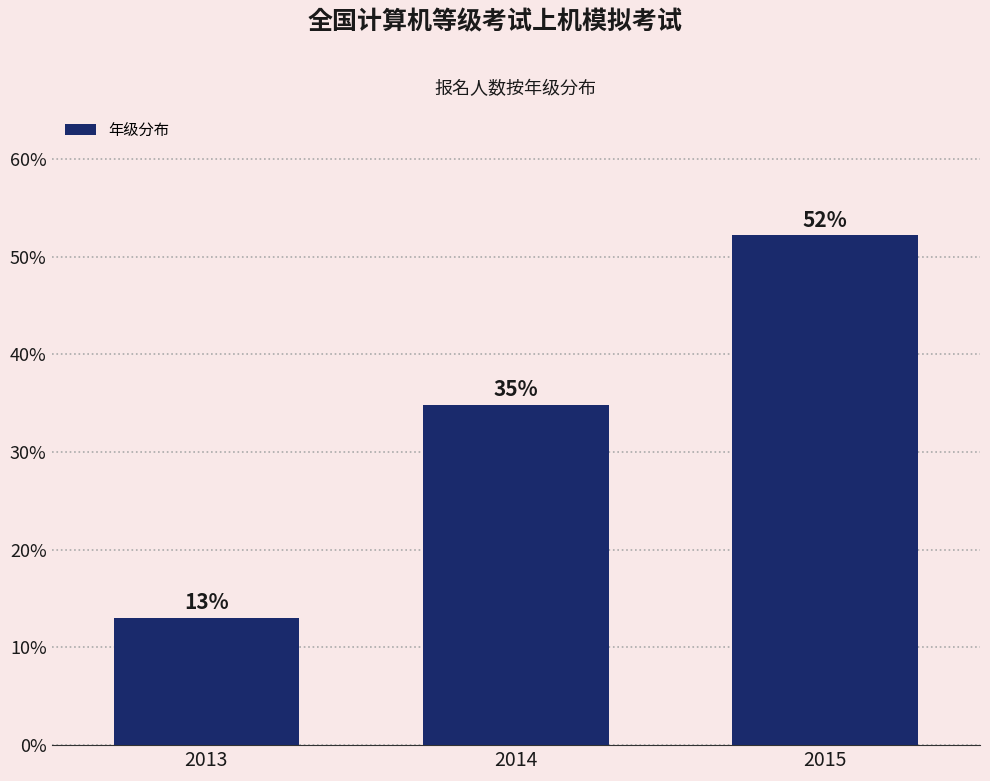

What is the average value?

33.3